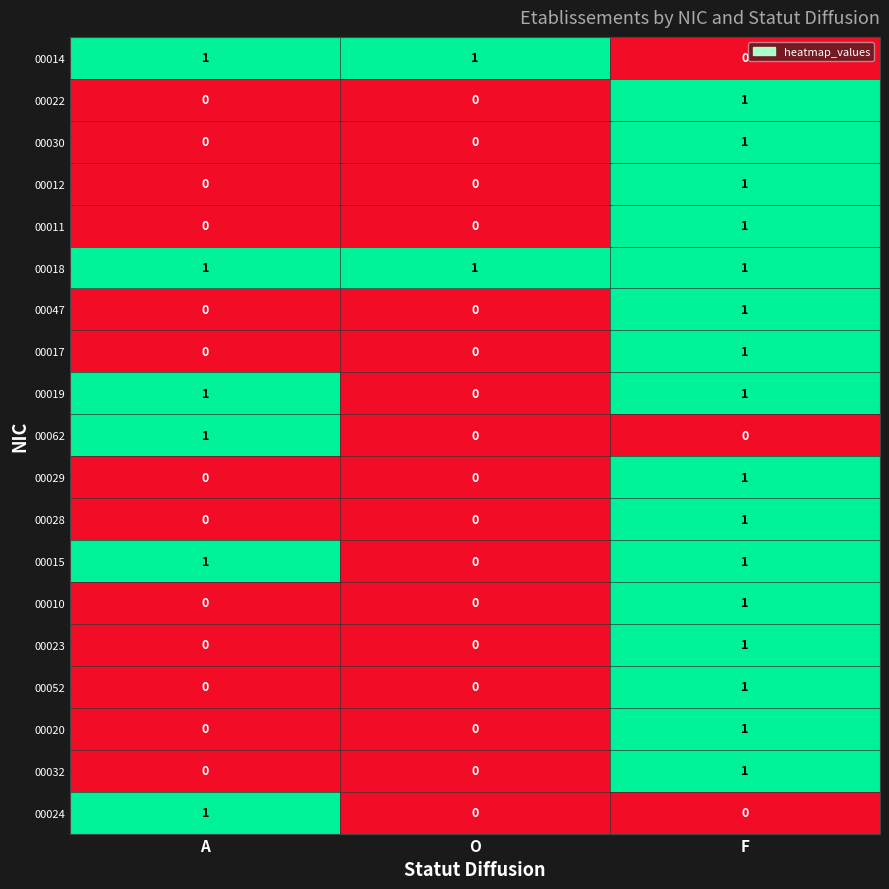

At how many categories does at least one series exceed 0?

3